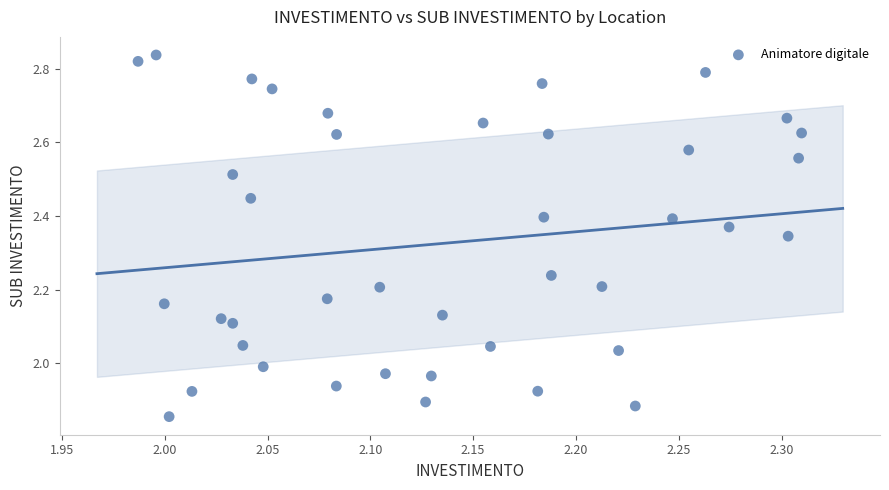

What is the range of X values (max minus min)?

0.3